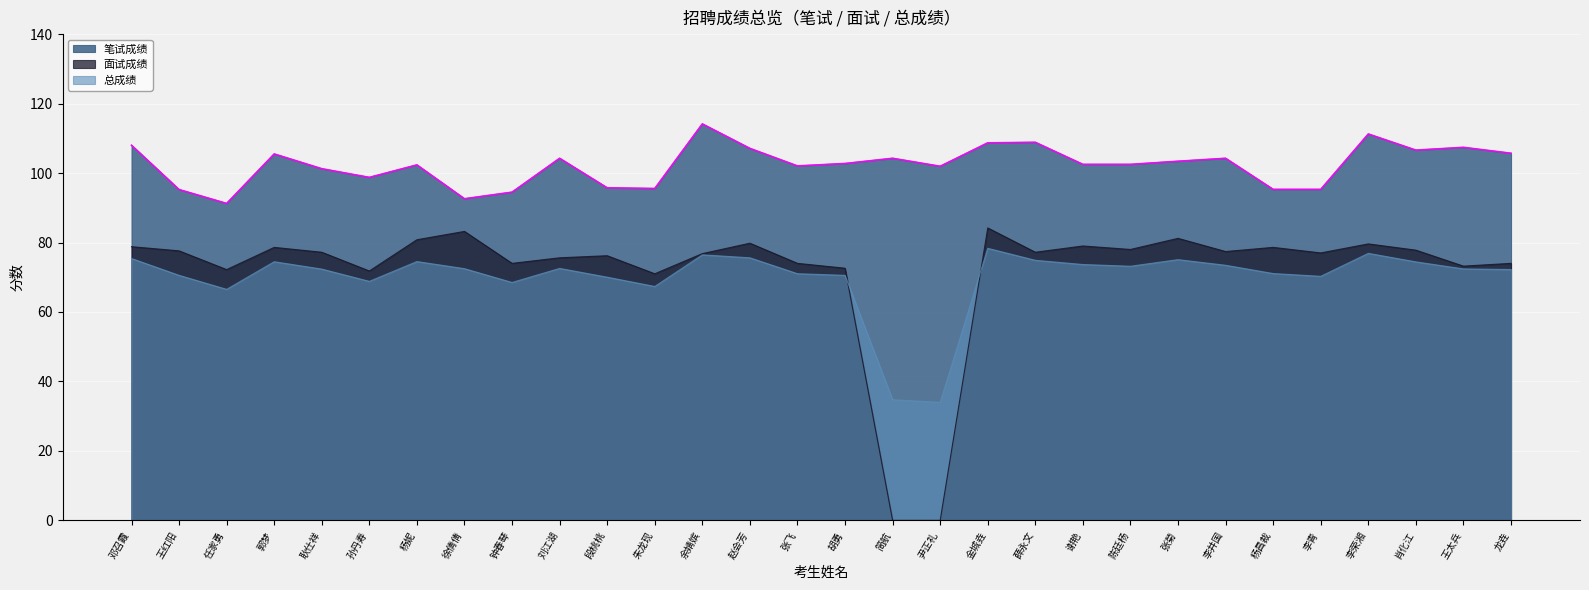

What is the average value of the 笔试成绩 series?

102.3